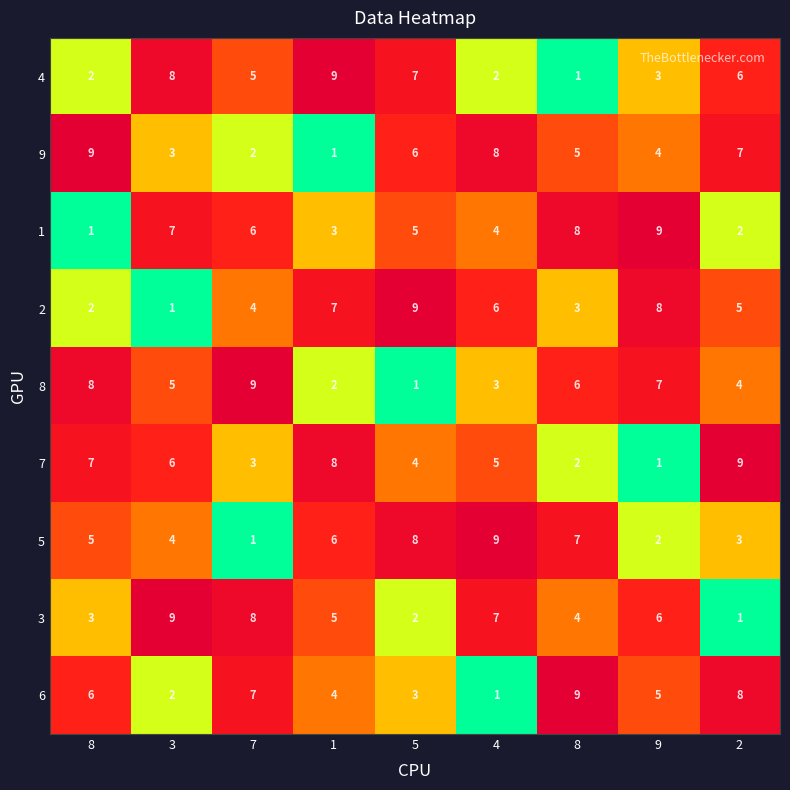

Between 3 and 7, which series saw the biggest shift?

6